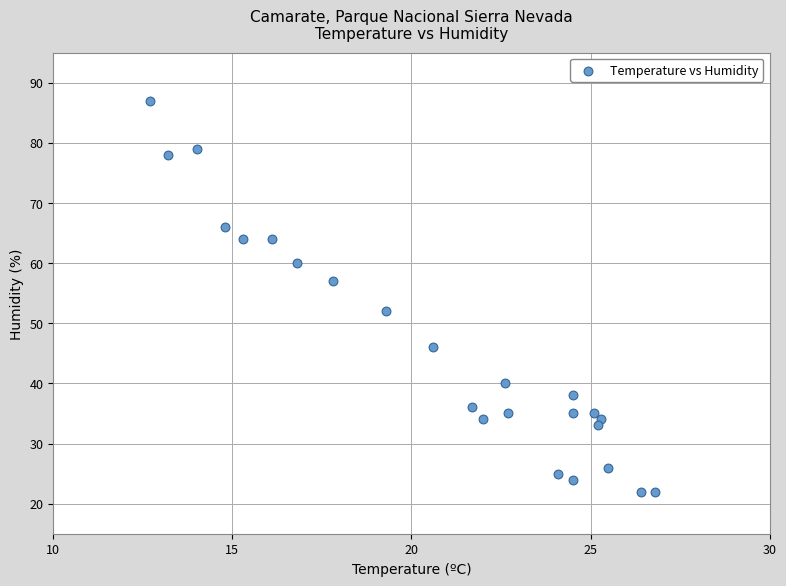

What is the range of Y values (max minus min)?

65